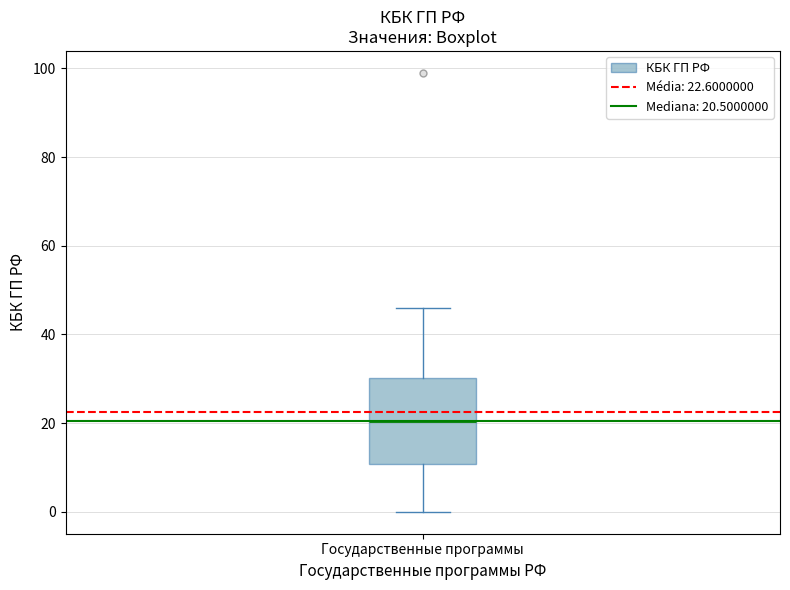

Read this box plot against the y-axis: the position of the median line, the range covered by the box, and the ends of both whiskers. The values are not printed on the chart, so give them approximately, as read against the axis.

median 20, box 10 to 30, whiskers 0 to 46